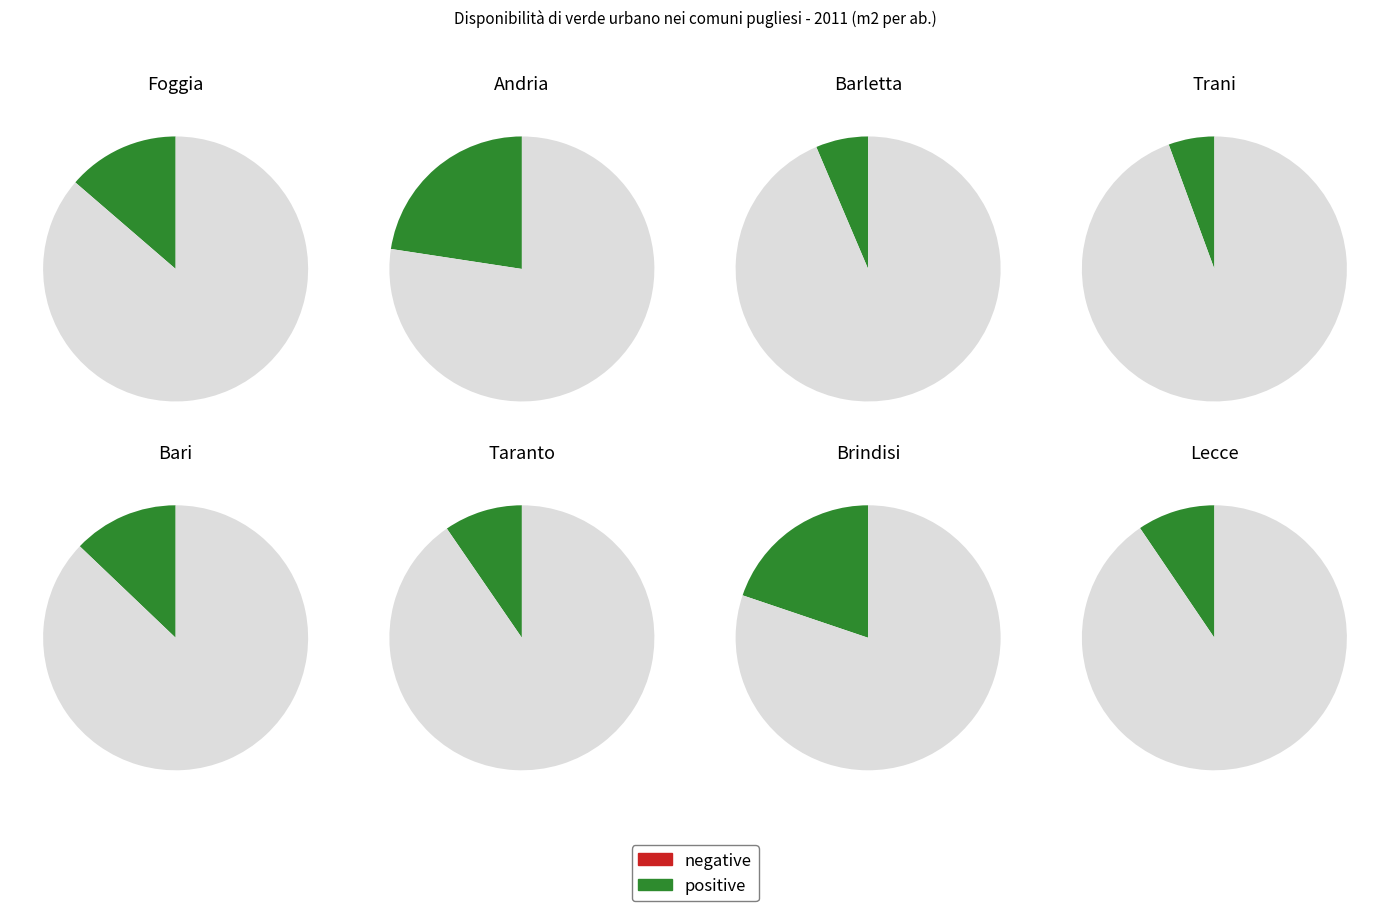

What is the ratio of the value at Taranto to the value at Andria?

0.4